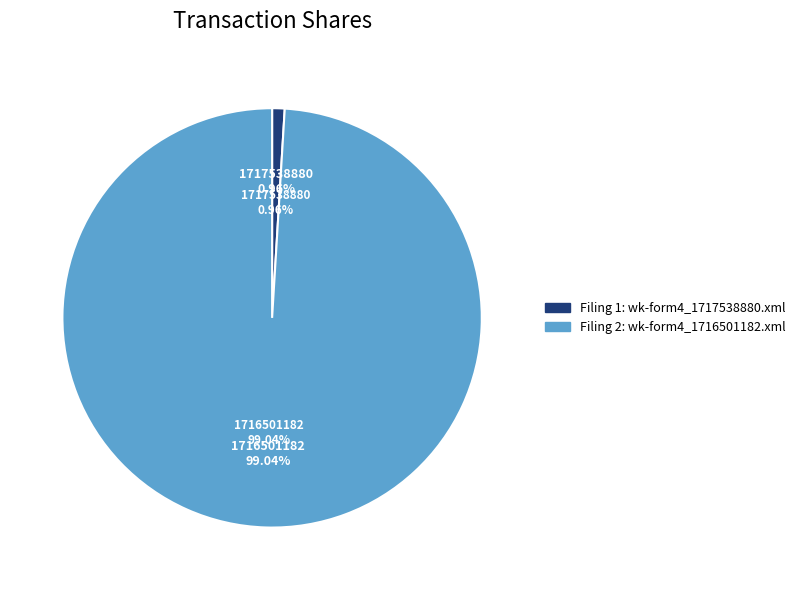

Does any single category account for the majority?

Yes